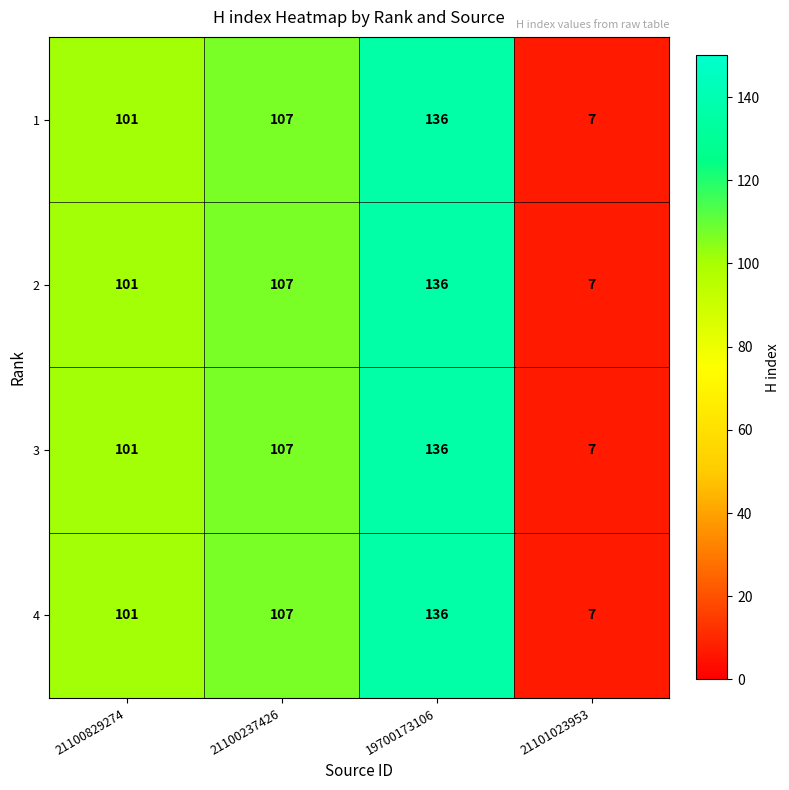

How many series are shown in this chart?

4